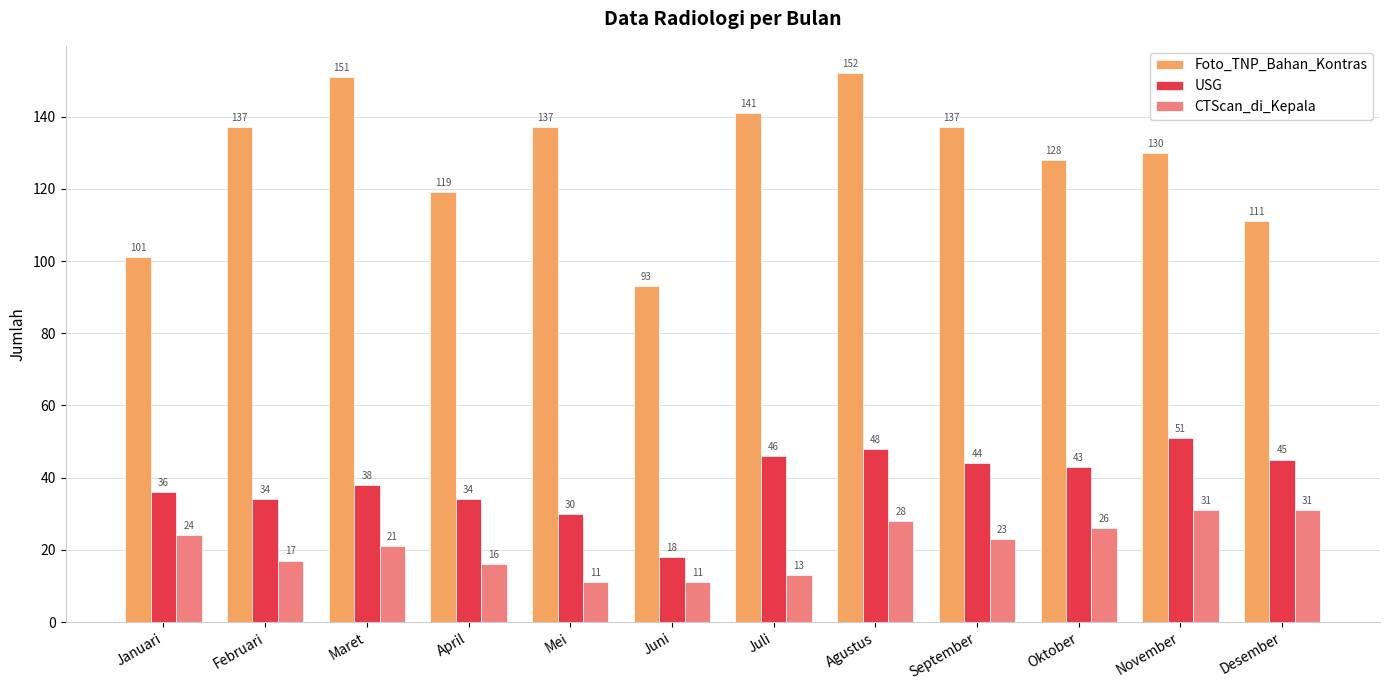

How many bars are there in each group?

3